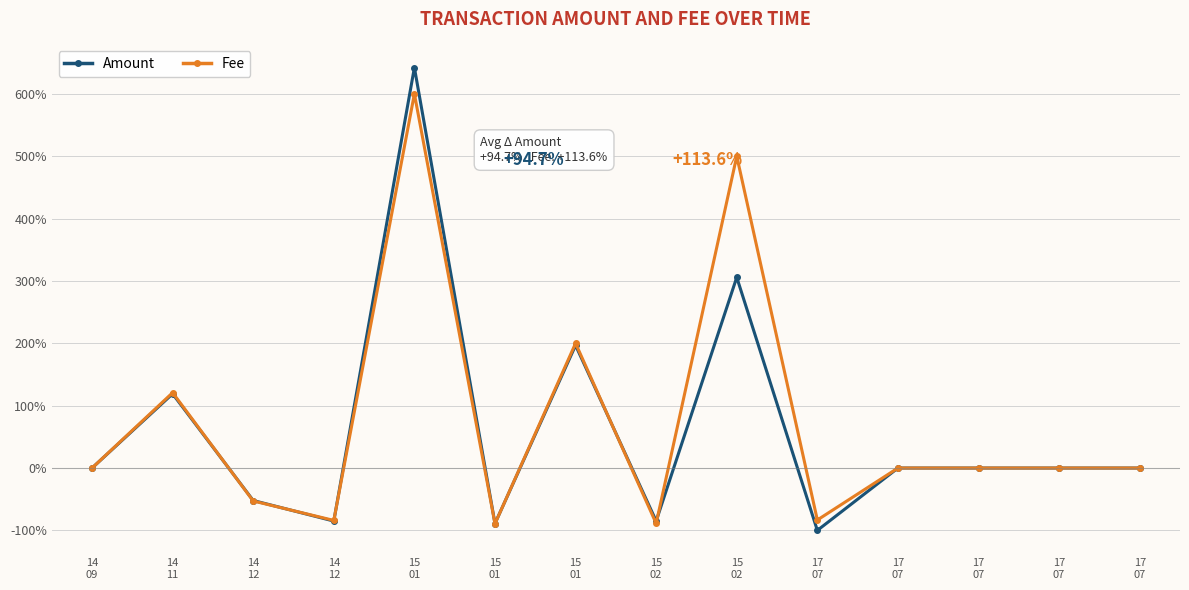

True or false: Amount has a value of -89.0 at 15
01.

True